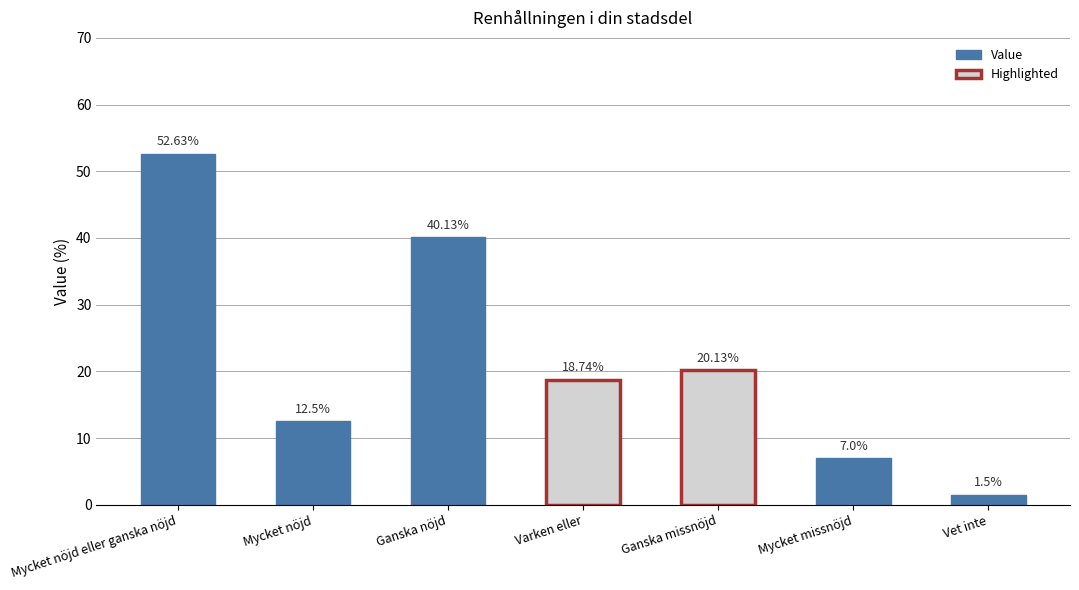

What is the greatest value displayed?

52.6